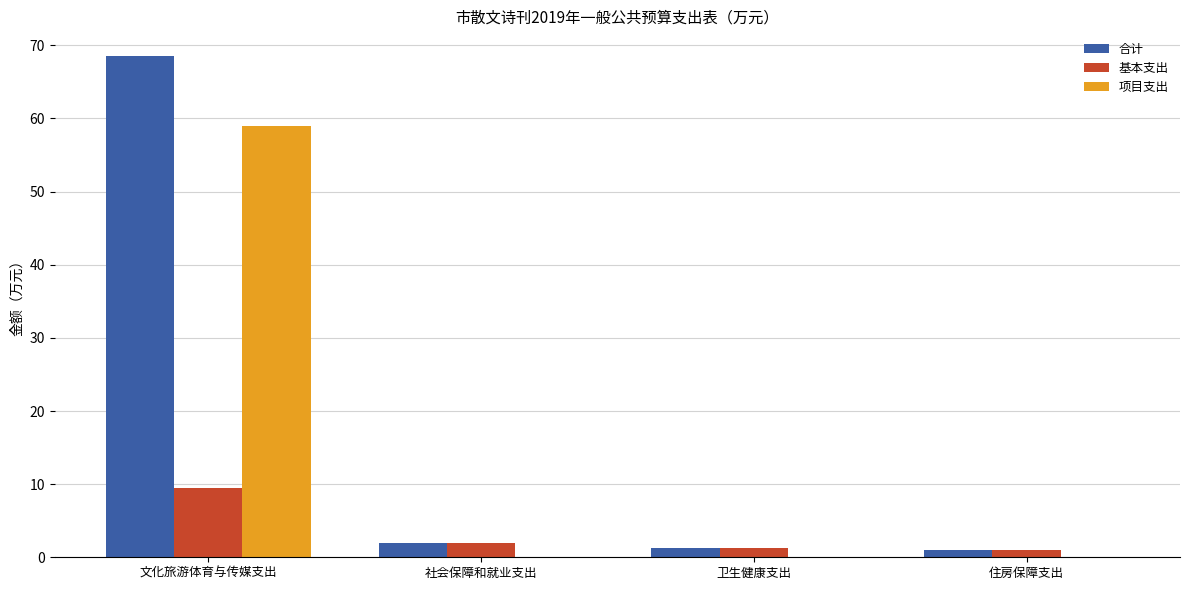

What is the spread (max minus min) of values at 社会保障和就业支出?

2.0